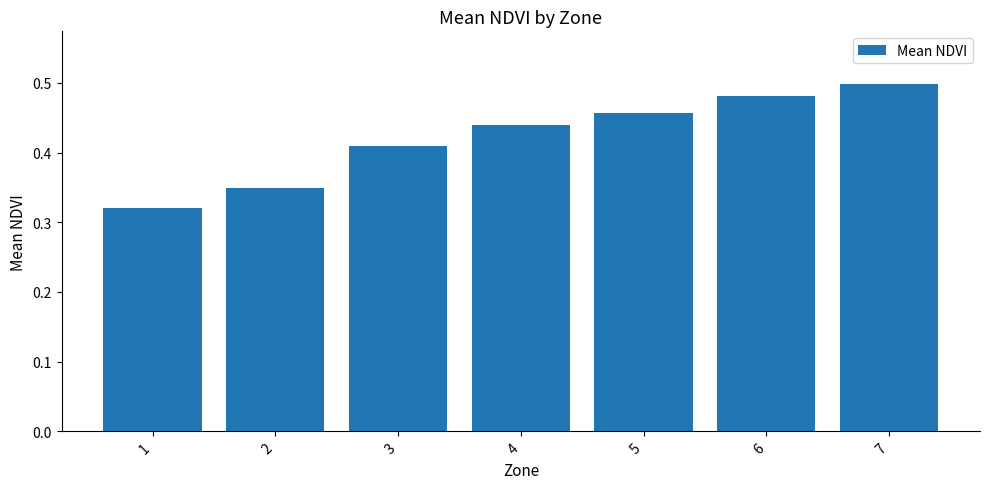

Is it true that the value at 7 is 0.5?

True